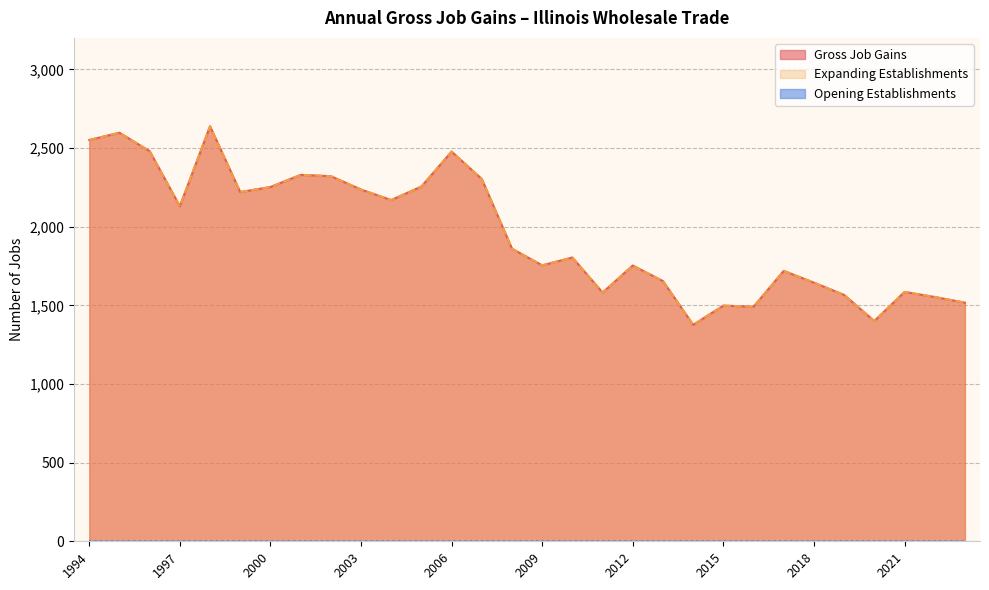

What is the value of the Gross Job Gains point at the 14th from the left?

2303